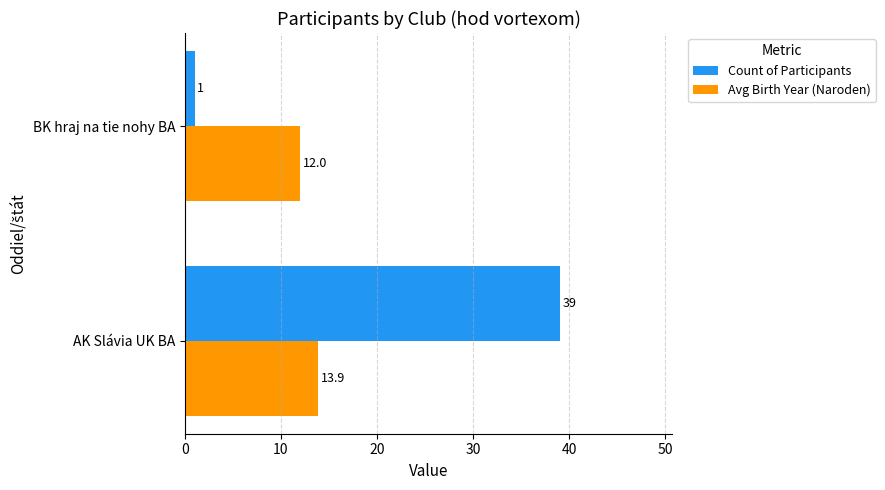

Which category has the lowest value in the Count of Participants series?

BK hraj na tie nohy BA